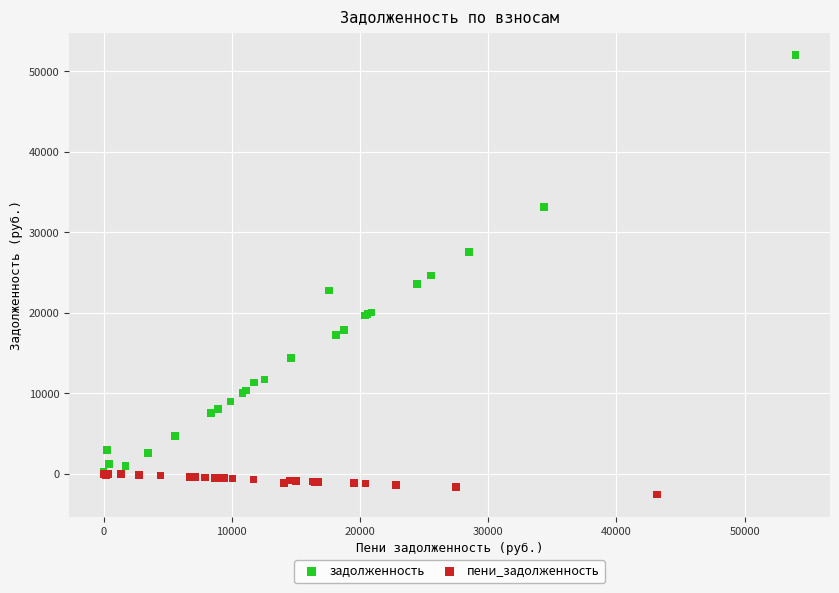

Which series has the largest Y range (max minus min)?

задолженность